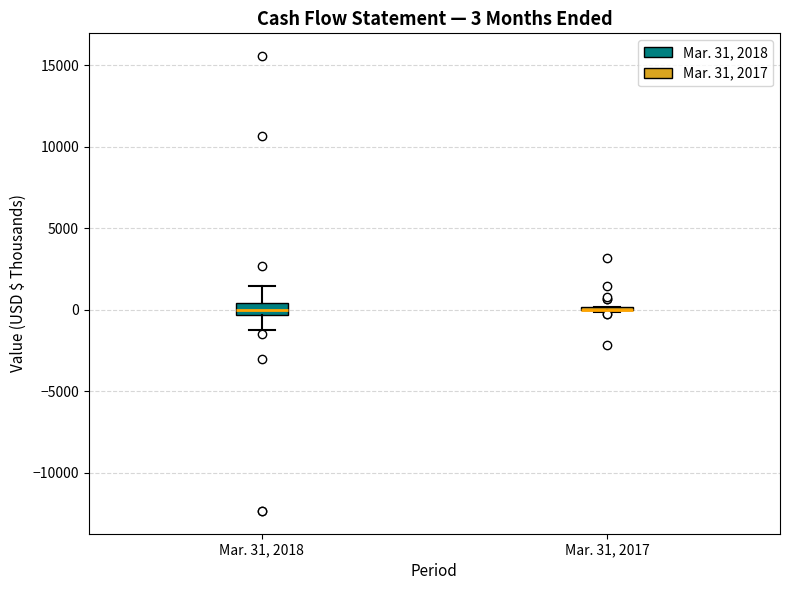

Comparing the boxes themselves (not the whiskers), which one is the tallest?

Mar. 31, 2018